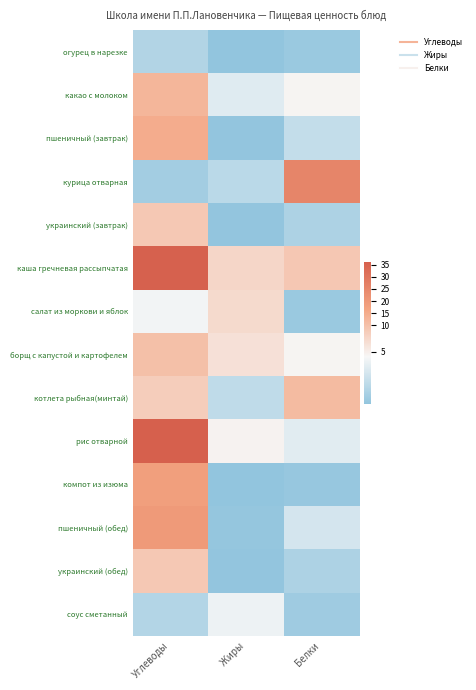

Rank the series by their maximum value, from lowest to highest.

огурец в нарезке, соус сметанный, салат из моркови и яблок, украинский (завтрак), украинский (обед), борщ с капустой и картофелем, котлета рыбная(минтай), какао с молоком, пшеничный (завтрак), компот из изюма, пшеничный (обед), курица отварная, каша гречневая рассыпчатая, рис отварной